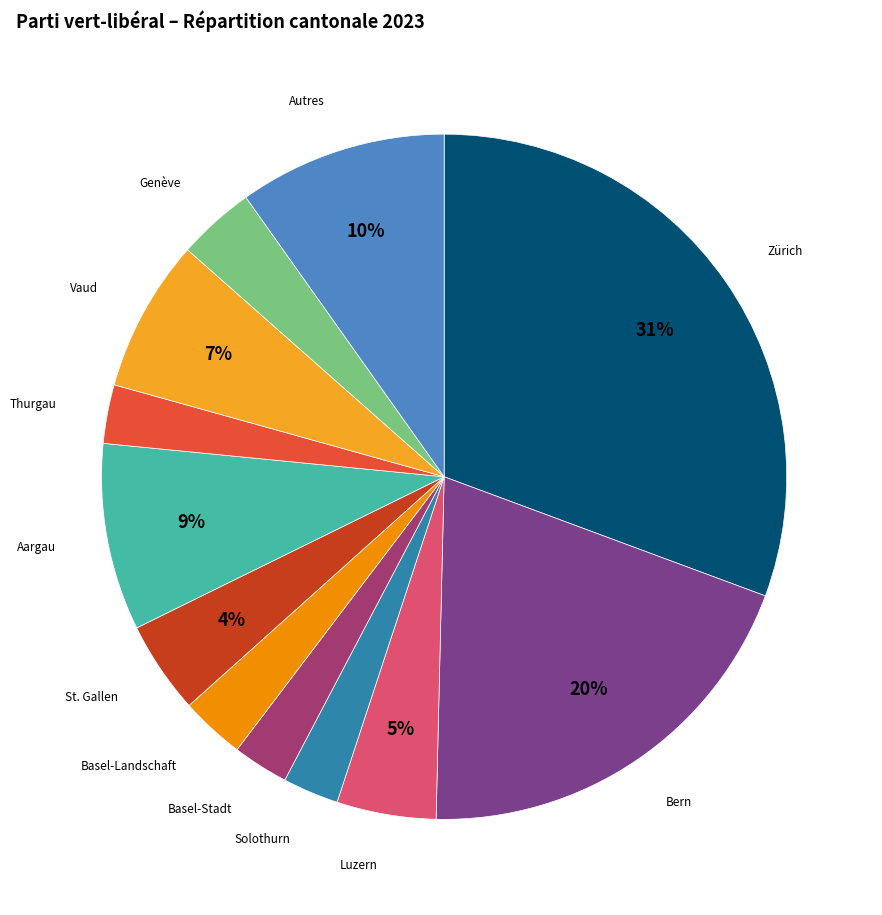

To the nearest percent, what portion does Genève represent?

4%